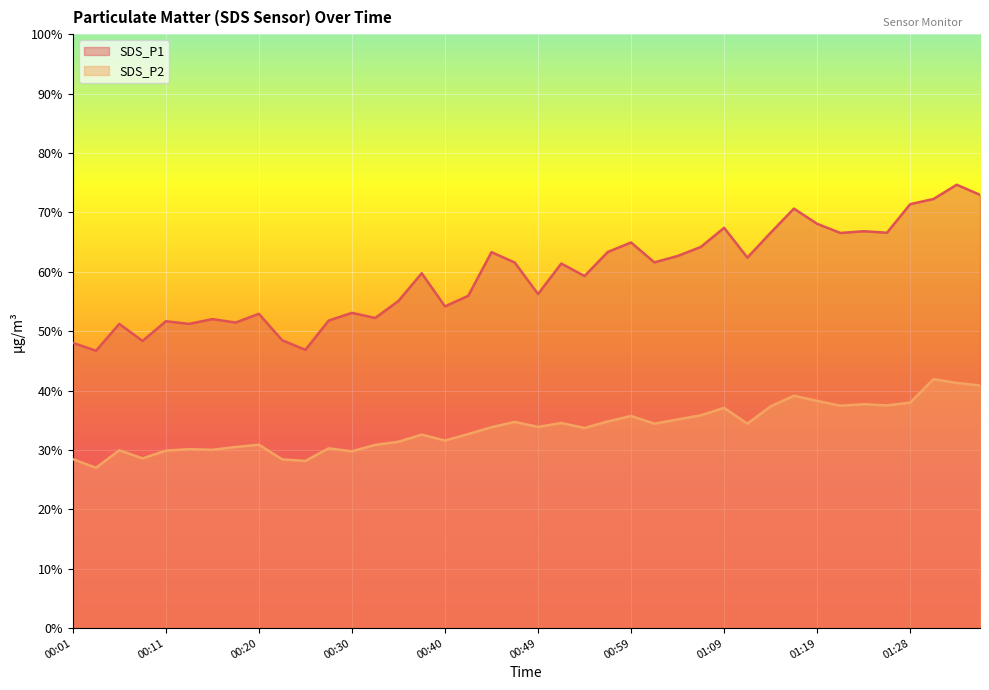

In SDS_P2, how many points are higher than both neighbors (excluding endpoints)?

12